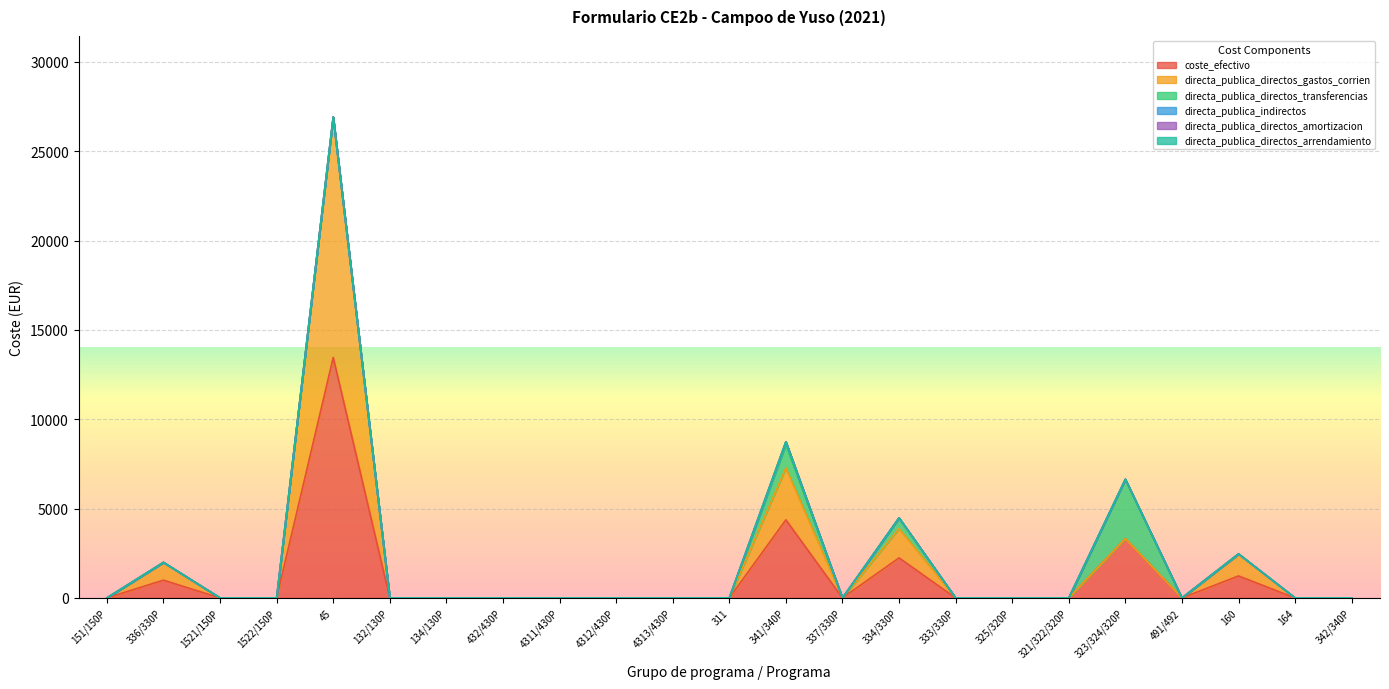

True or false: coste_efectivo and directa_publica_directos_arrendamiento intersect in this chart.

False